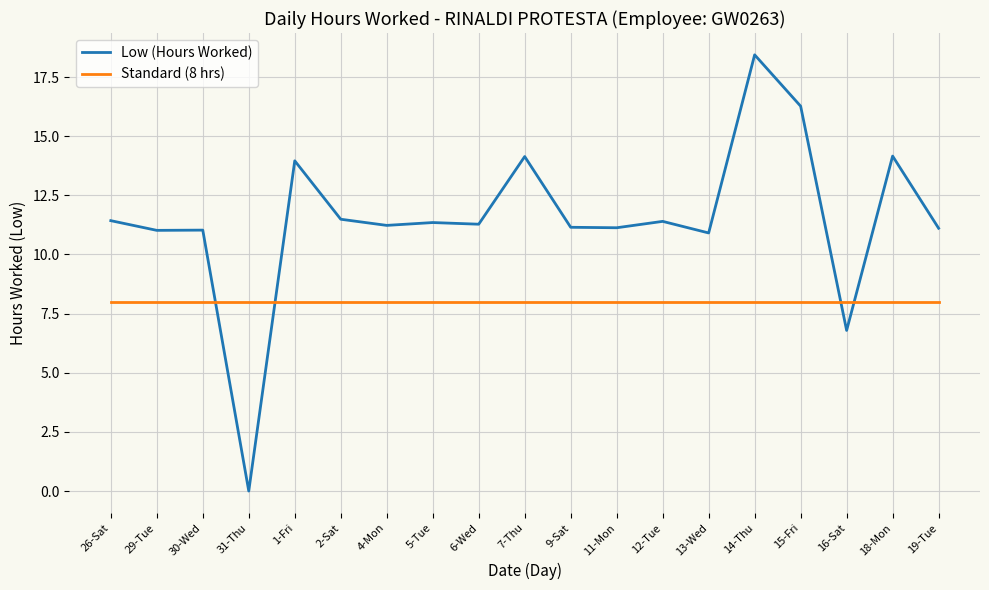

What position from the left is 15-Fri?

16